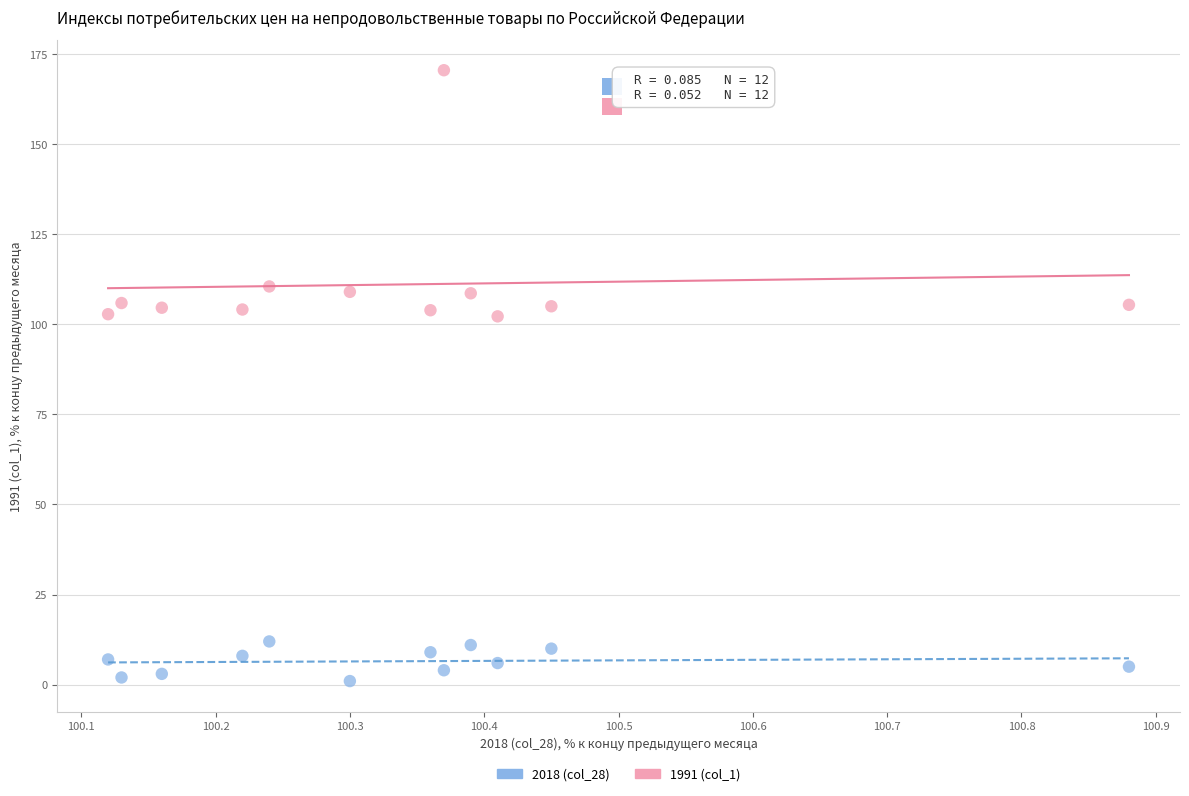

Across all data points, what is the range of Y values (max minus min)?

169.5